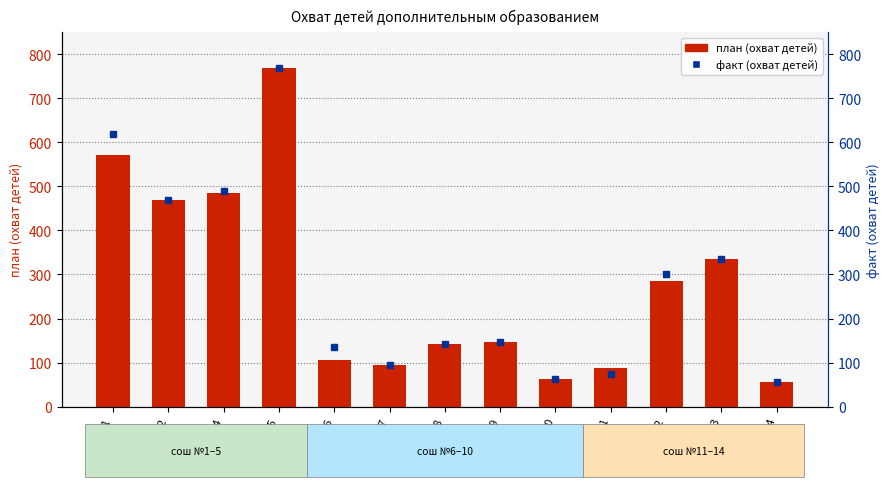

What is the label of the 4th bar from the right?

сош№11